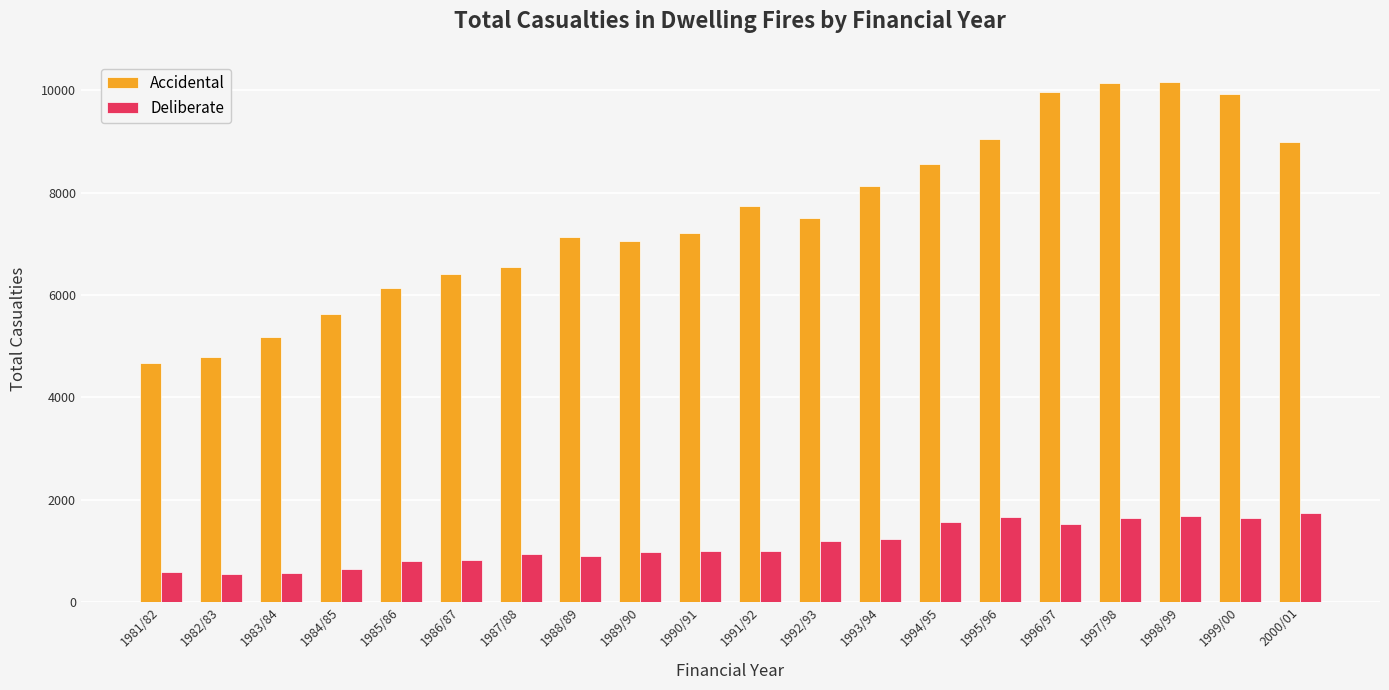

The Deliberate series shows 1683 at 1998/99. True or false?

True